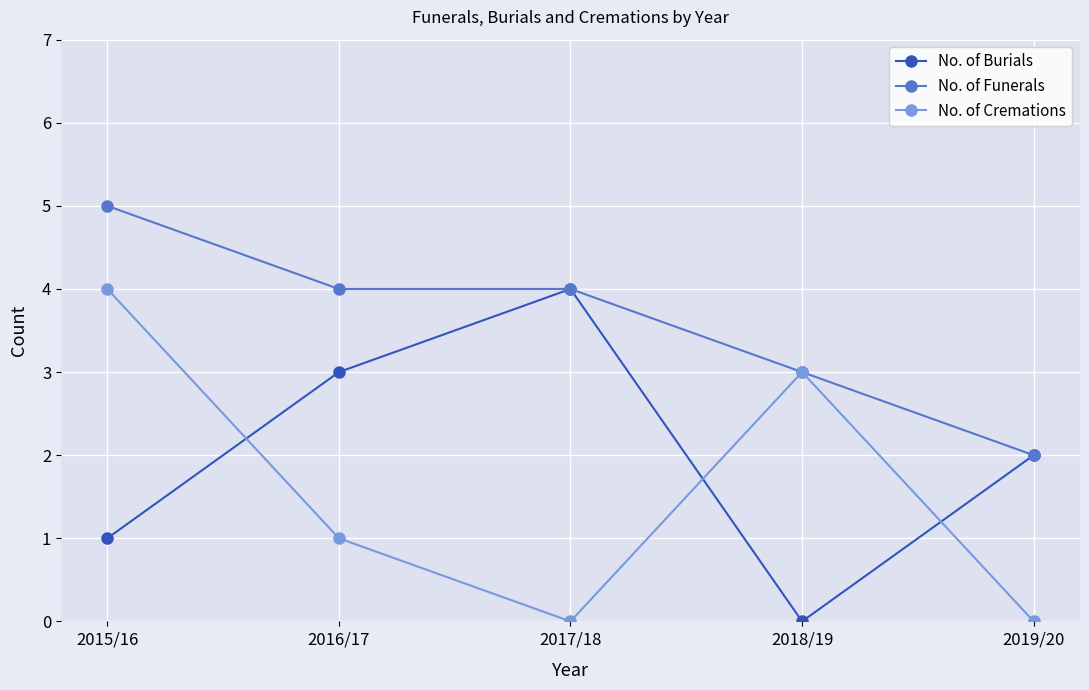

What is the sum of the No. of Funerals values at 2016/17 and 2018/19?

7